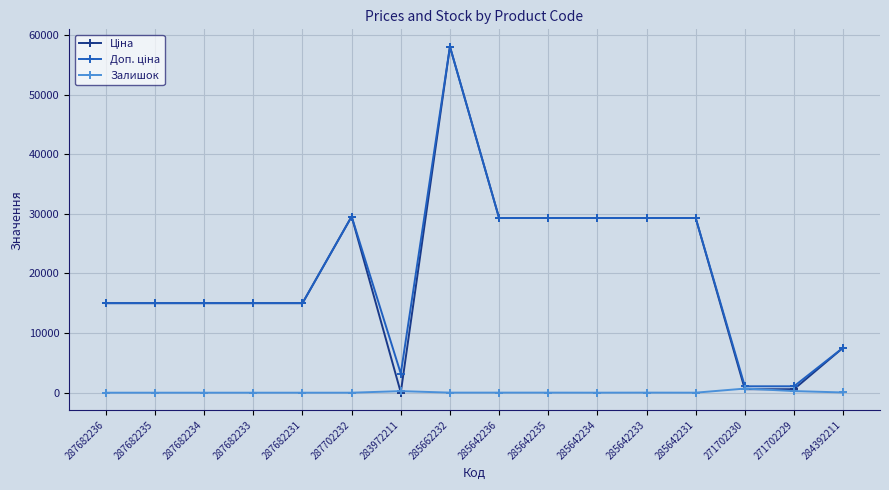

At which category is the sum across all series the highest?

285662232